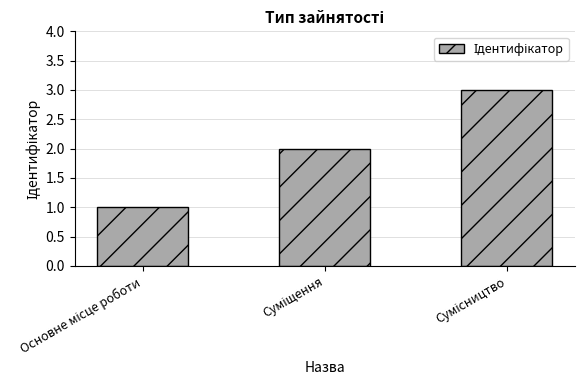

What is the greatest value displayed?

3